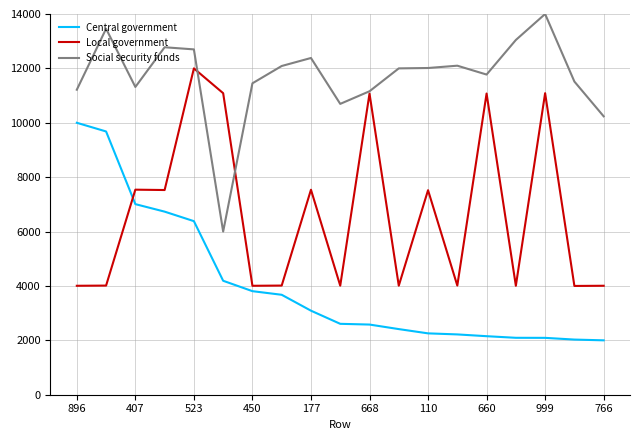

What is the smallest value displayed?

2000.0